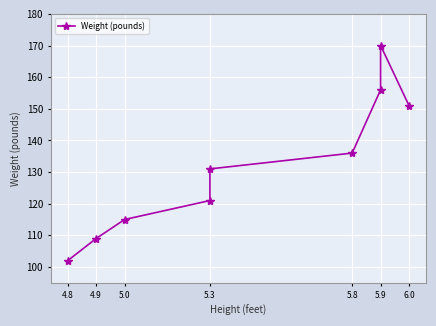

Reading left to right, extract all data points from this chart.

102	109	115	121	131	136	156	170	151